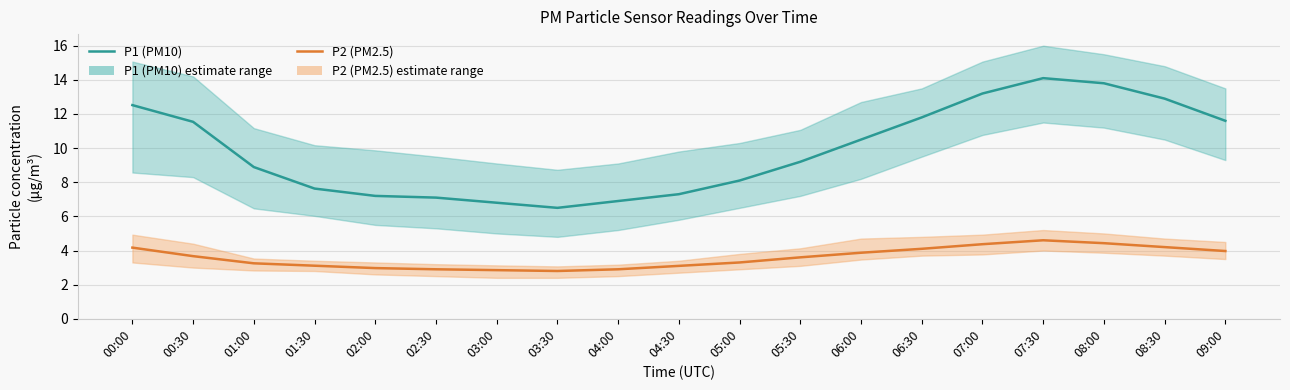

True or false: P1 (PM10) and P2 (PM2.5) cross at least once.

False